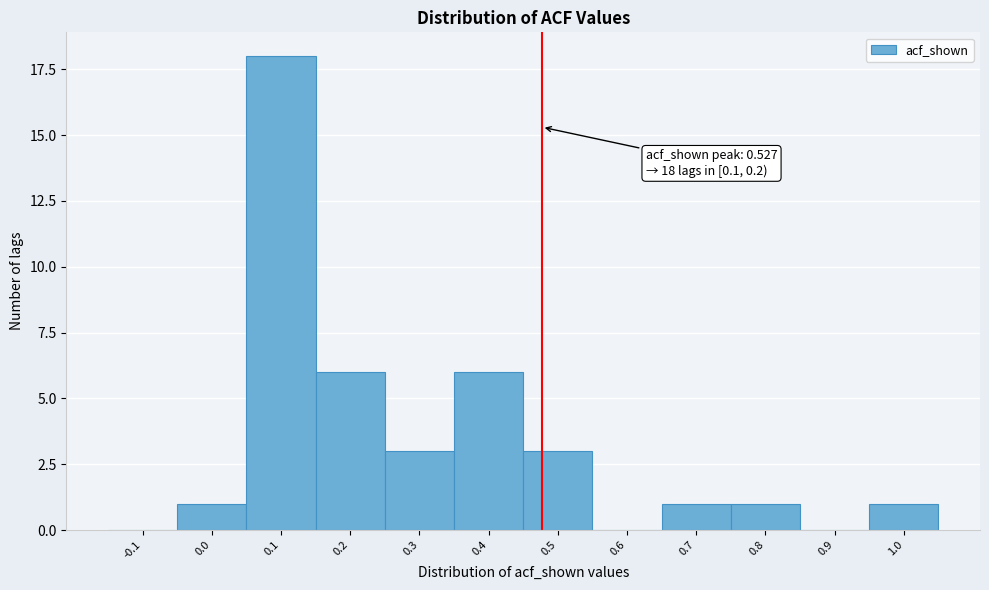

Reading left to right, transcribe all the data shown in this chart.

-0.1=0	0.0=1	0.1=18	0.2=6	0.3=3	0.4=6	0.5=3	0.6=0	0.7=1	0.8=1	0.9=0	1.0=1